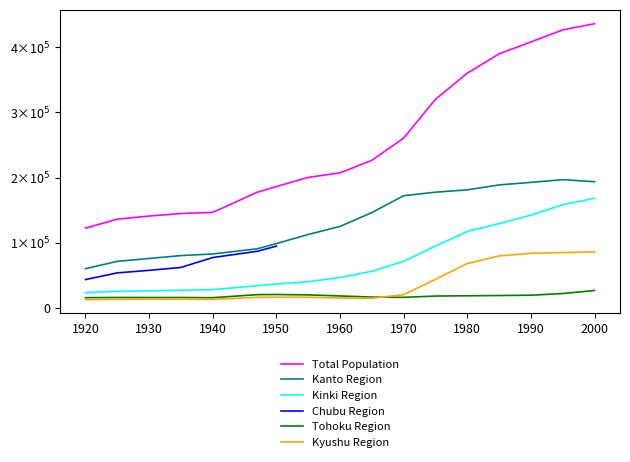

At which label does Tohoku Region reach its peak?

2000